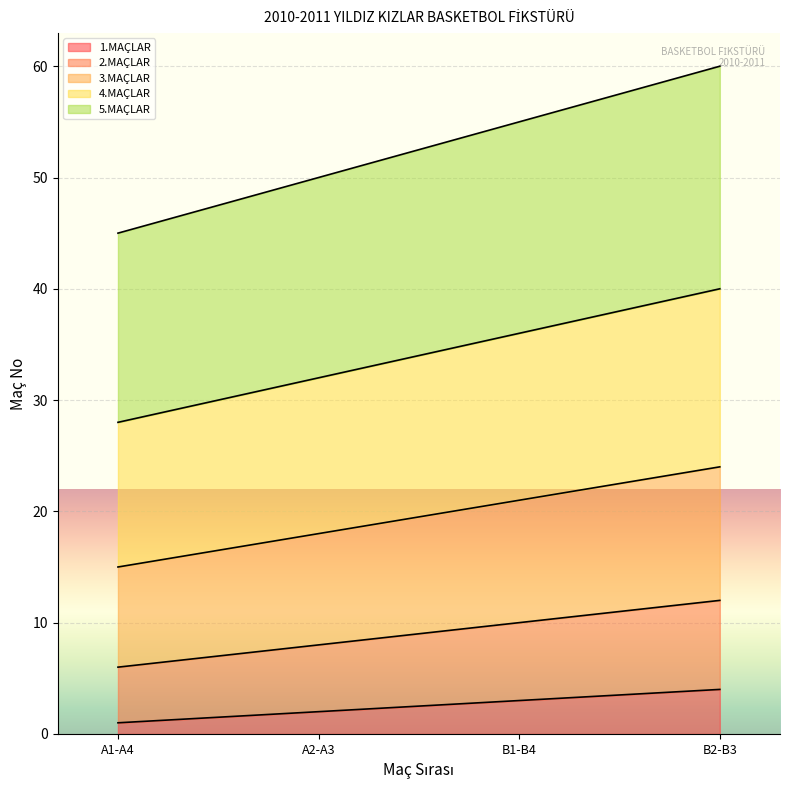

What is the lowest value of the 3.MAÇLAR series?

15